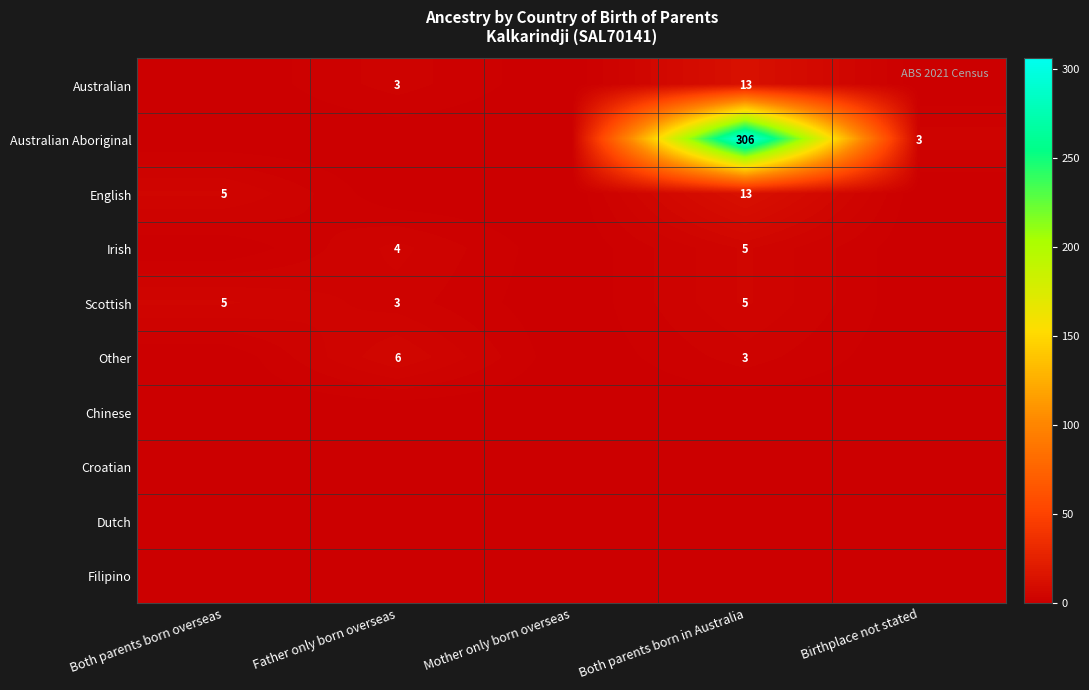

Count the number of data series in this chart.

10